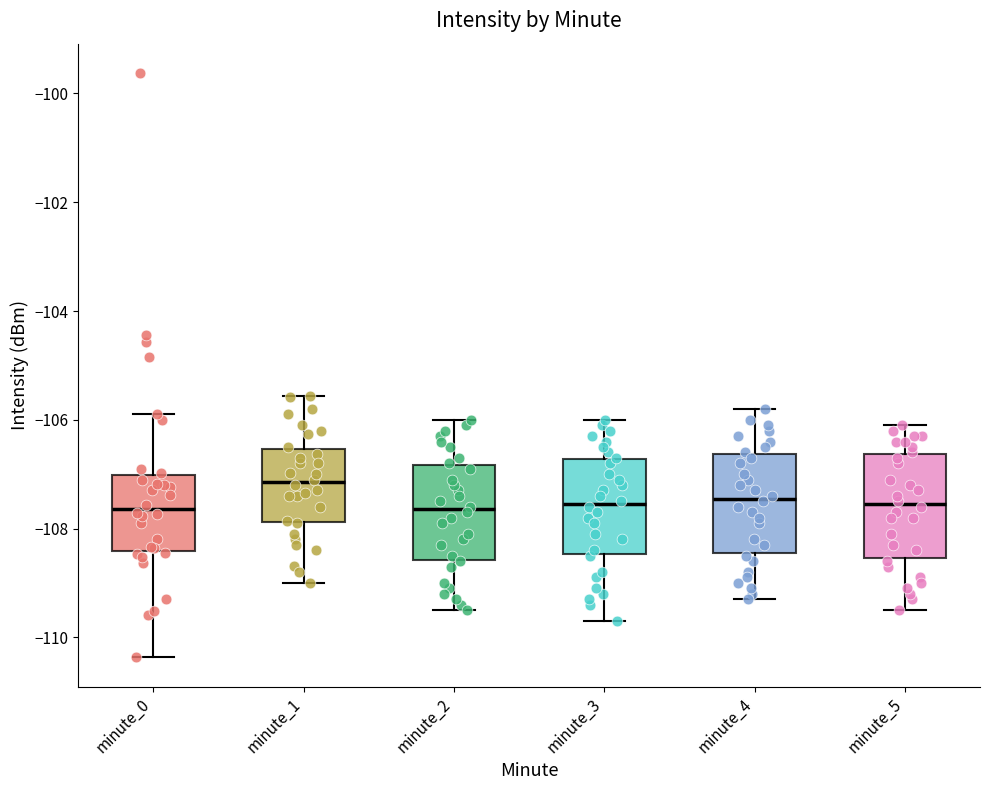

Where does the median line of the box for minute_4 sit on the y-axis? The values are not printed on the chart, so give them approximately, as read against the axis.

-107.4